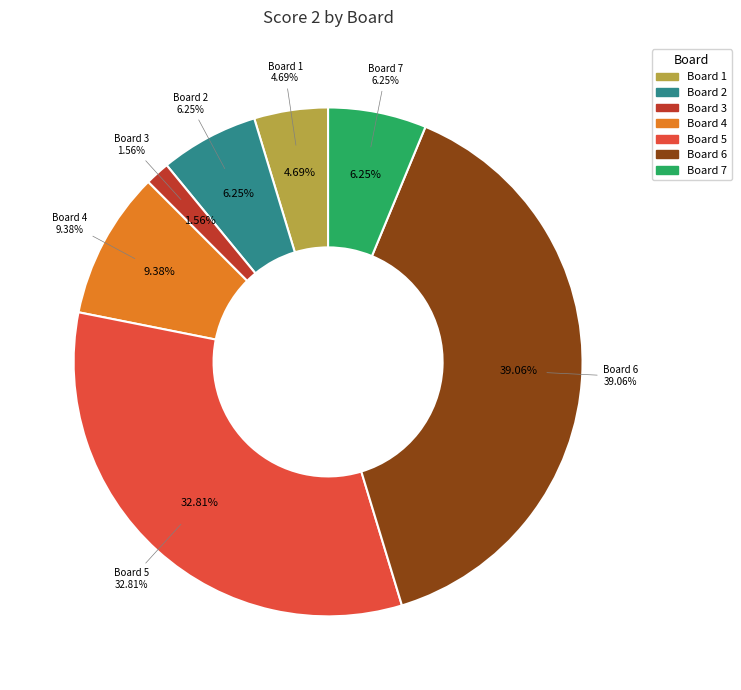

To the nearest percent, what portion does 6 represent?

39%